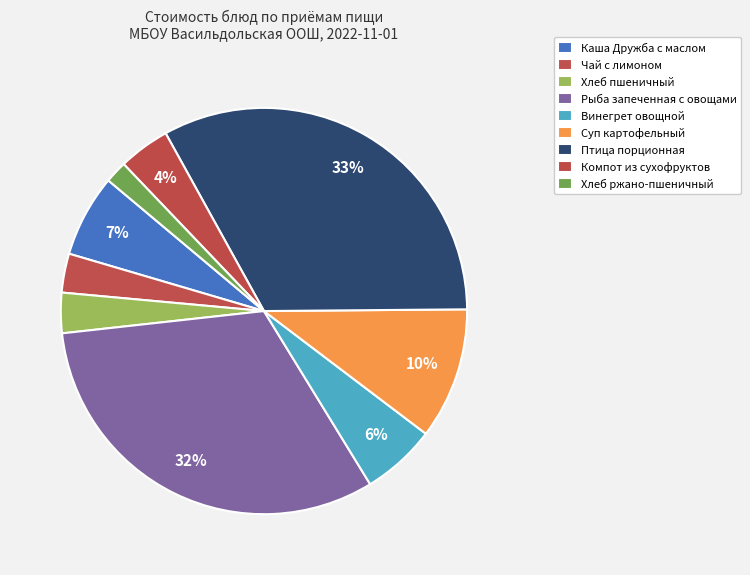

Is Чай с лимоном the majority of the pie?

No